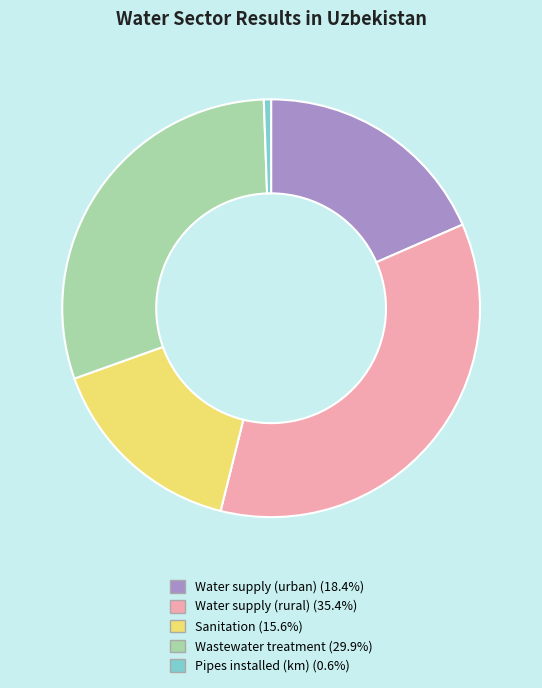

Is there any slice that represents more than half of the pie?

No